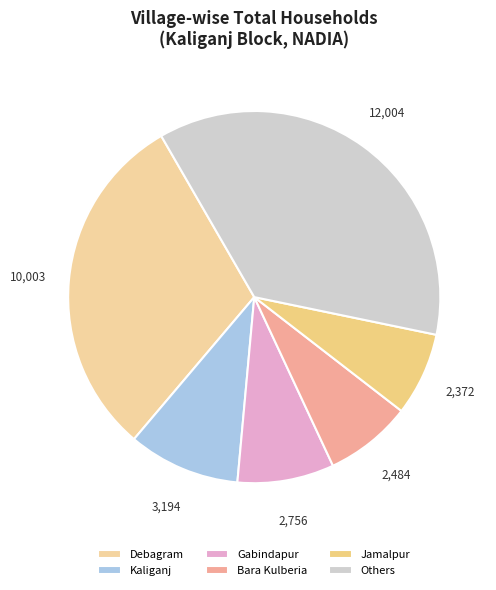

How many slices are in this pie chart?

6